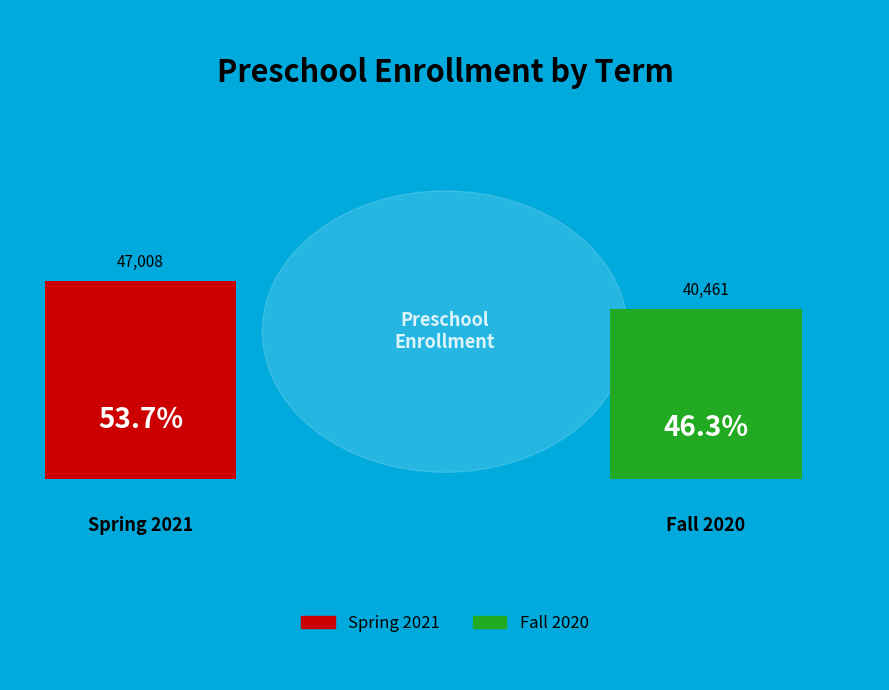

How many segments does this pie chart have?

2